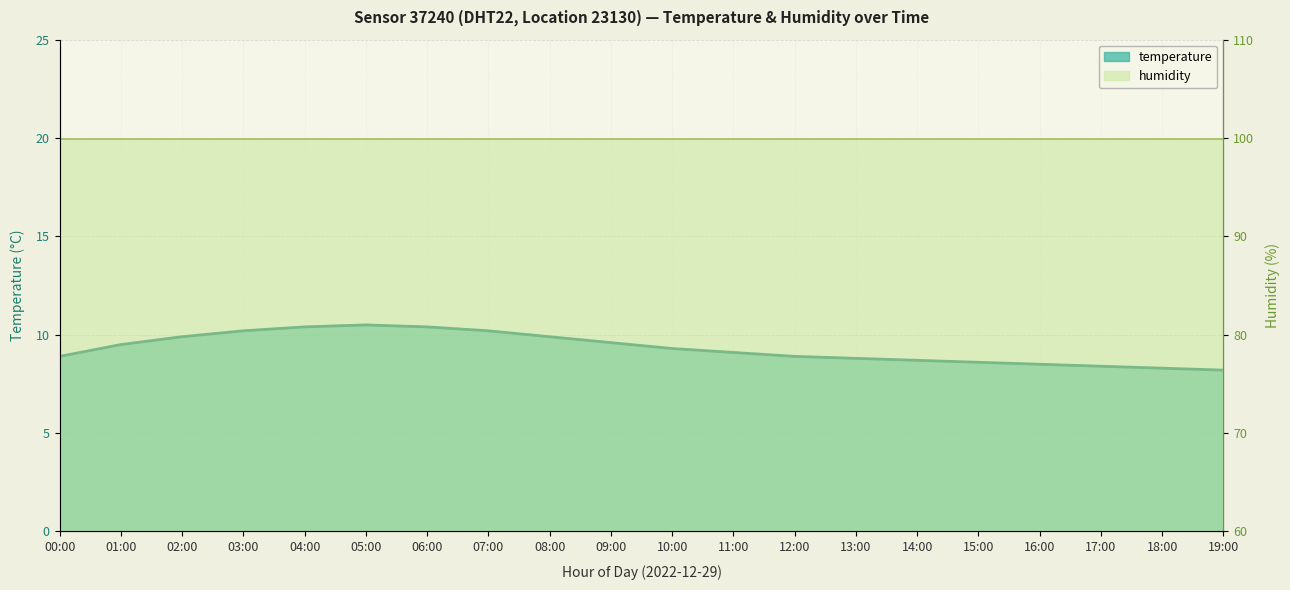

Reading left to right, list all the values displayed in this chart.

00:00=8.9	01:00=9.5	02:00=9.9	03:00=10.2	04:00=10.4	05:00=10.5	06:00=10.4	07:00=10.2	08:00=9.9	09:00=9.6	10:00=9.3	11:00=9.1	12:00=8.9	13:00=8.8	14:00=8.7	15:00=8.6	16:00=8.5	17:00=8.4	18:00=8.3	19:00=8.2